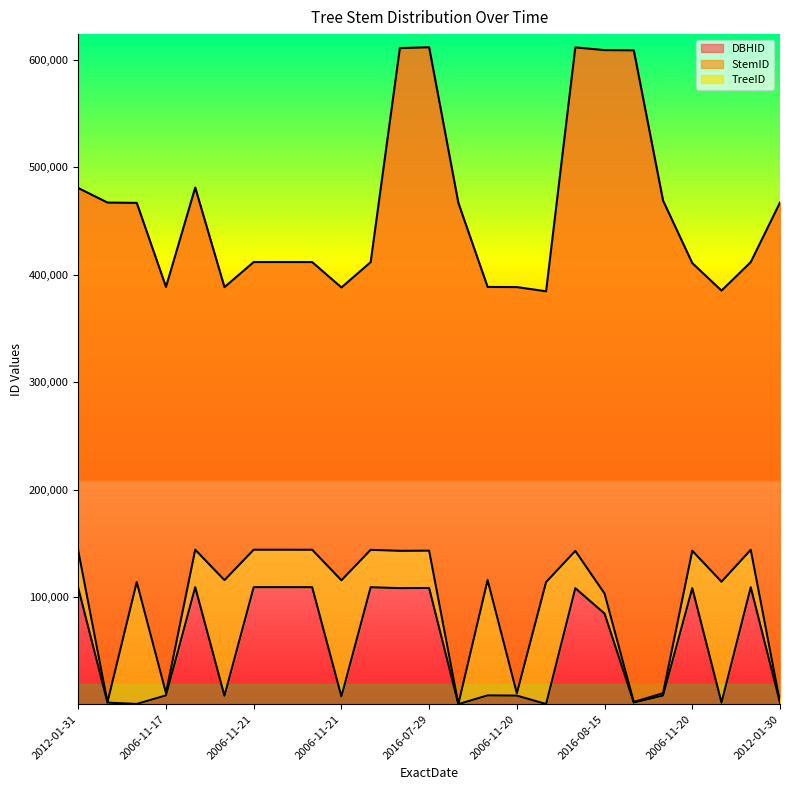

True or false: StemID line and DBHID line cross at least once.

False